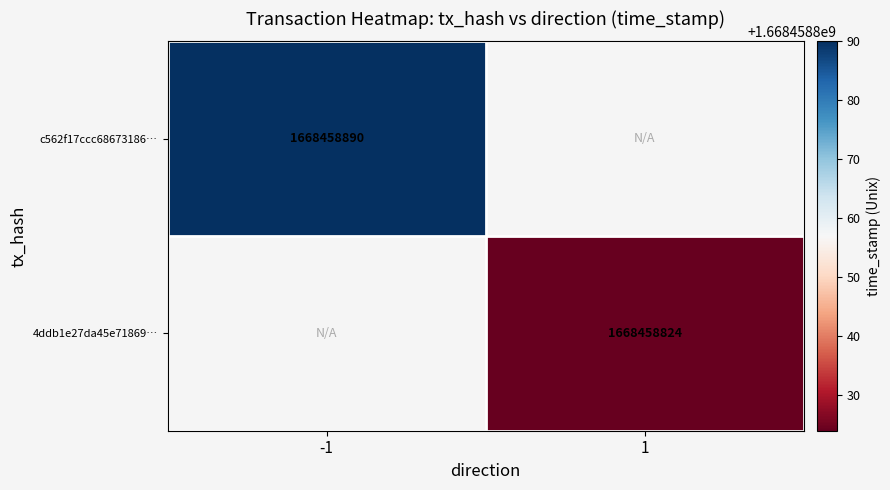

Is it true that 4ddb1e27da45e71869137d2c96e889ca9f88d01 equals 1668458824 at time_stamp?

True